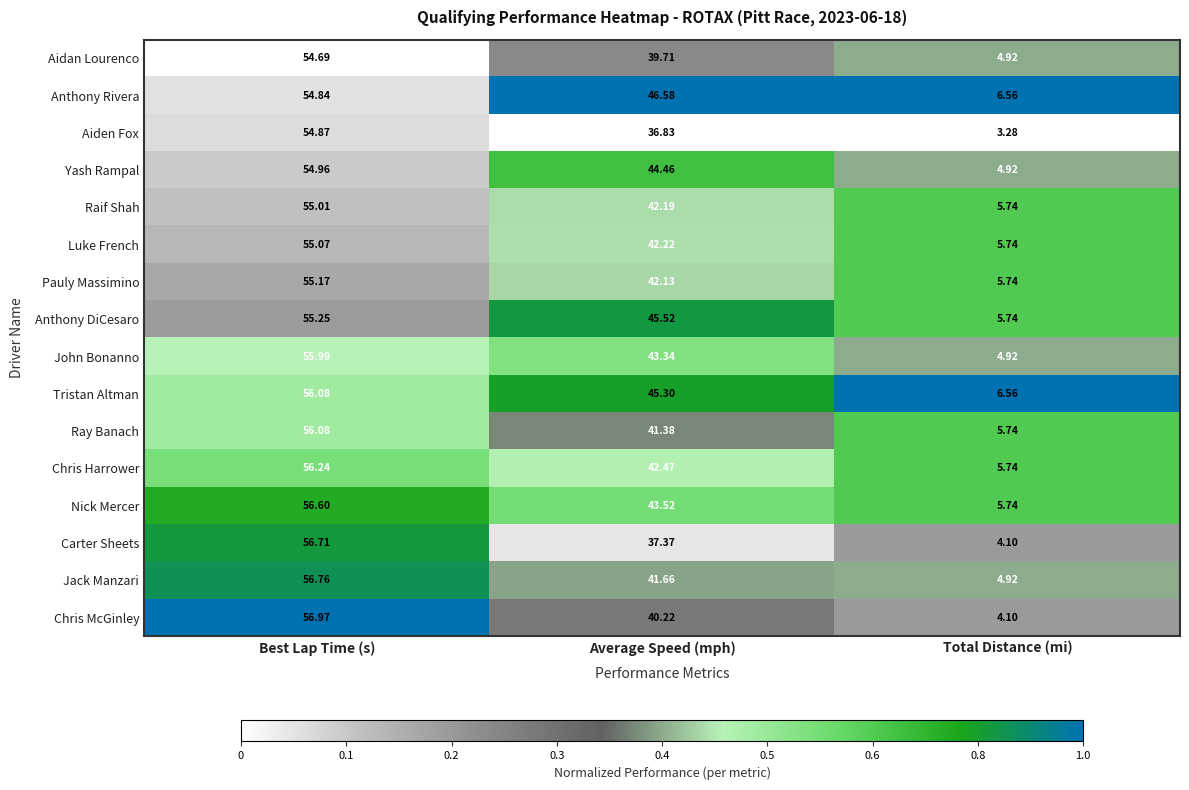

Which series has the largest range (max minus min)?

Chris McGinley